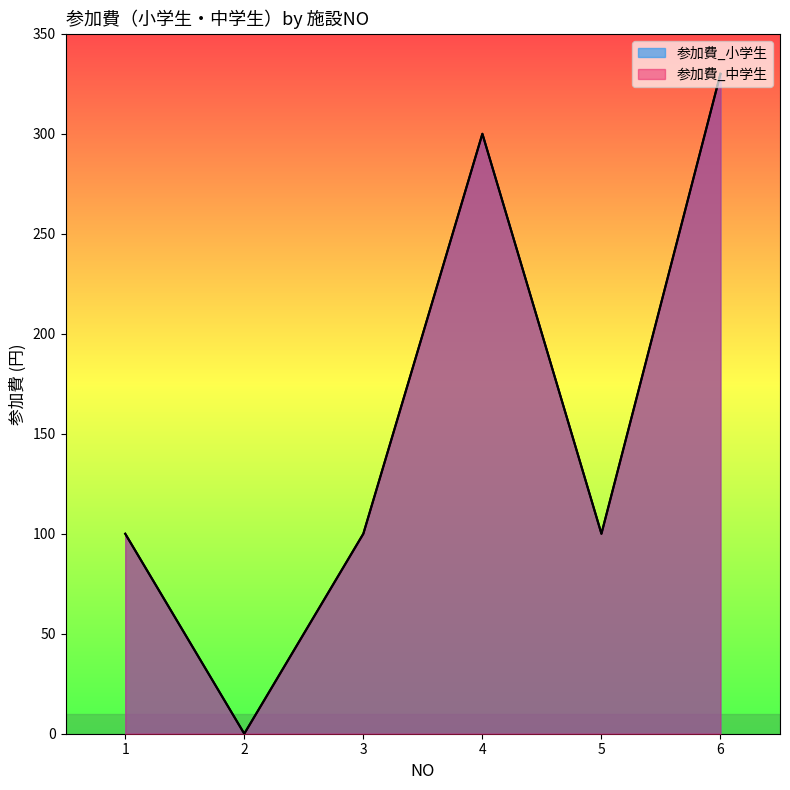

At how many categories does at least one series exceed 73?

5